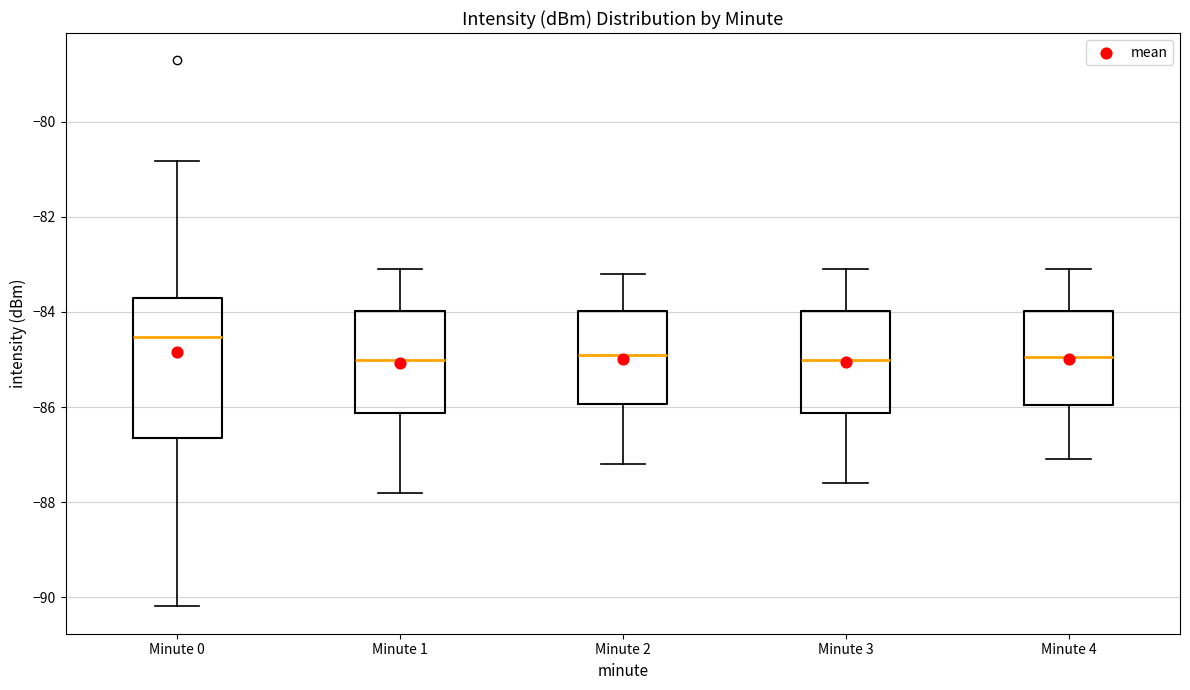

Reading left to right, read every box against the y-axis: the position of its median line, the range the box covers, and the ends of its whiskers. The values are not printed on the chart, so give them approximately, as read against the axis.

Minute 0: median -84.6, box -86.6 to -83.8, whiskers -90.2 to -80.8
Minute 1: median -85.0, box -86.2 to -84.0, whiskers -87.8 to -83.0
Minute 2: median -84.8, box -86.0 to -84.0, whiskers -87.2 to -83.2
Minute 3: median -85.0, box -86.2 to -84.0, whiskers -87.6 to -83.0
Minute 4: median -85.0, box -86.0 to -84.0, whiskers -87.0 to -83.0